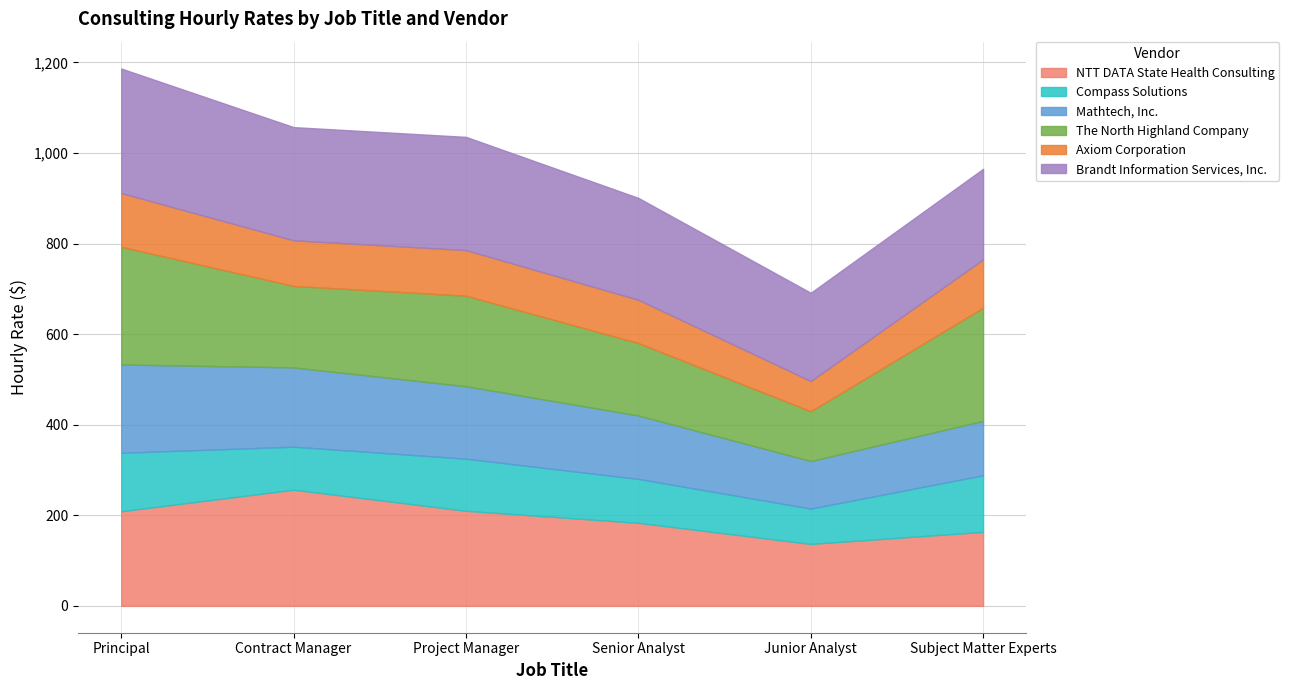

Which category has the lowest value in the Axiom Corporation series?

Junior Analyst